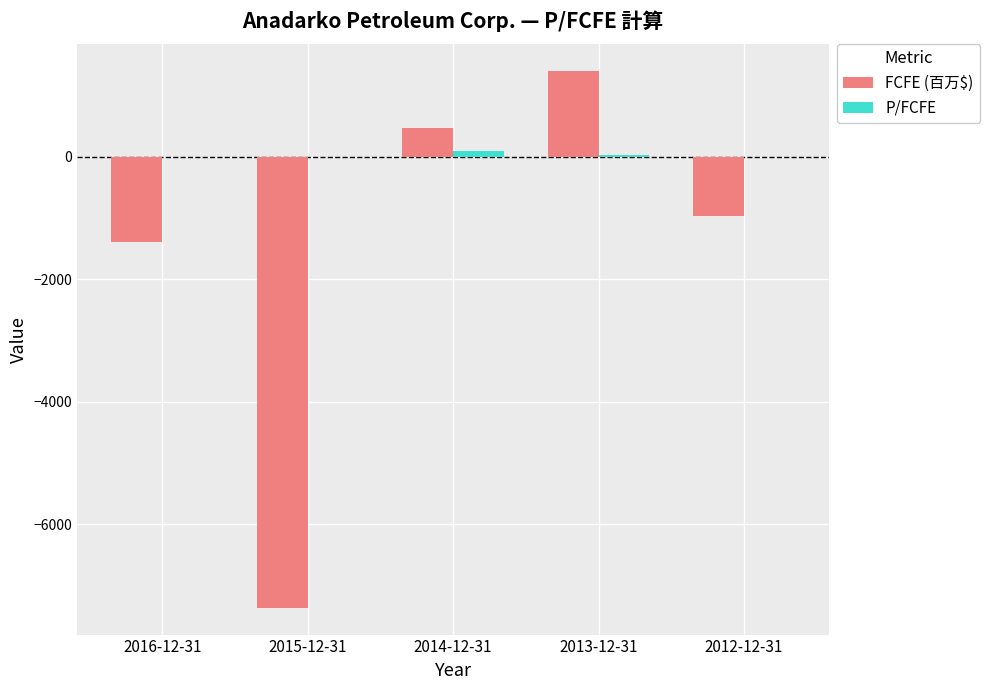

What is the highest value of the FCFE (百万$) series?

1402.0